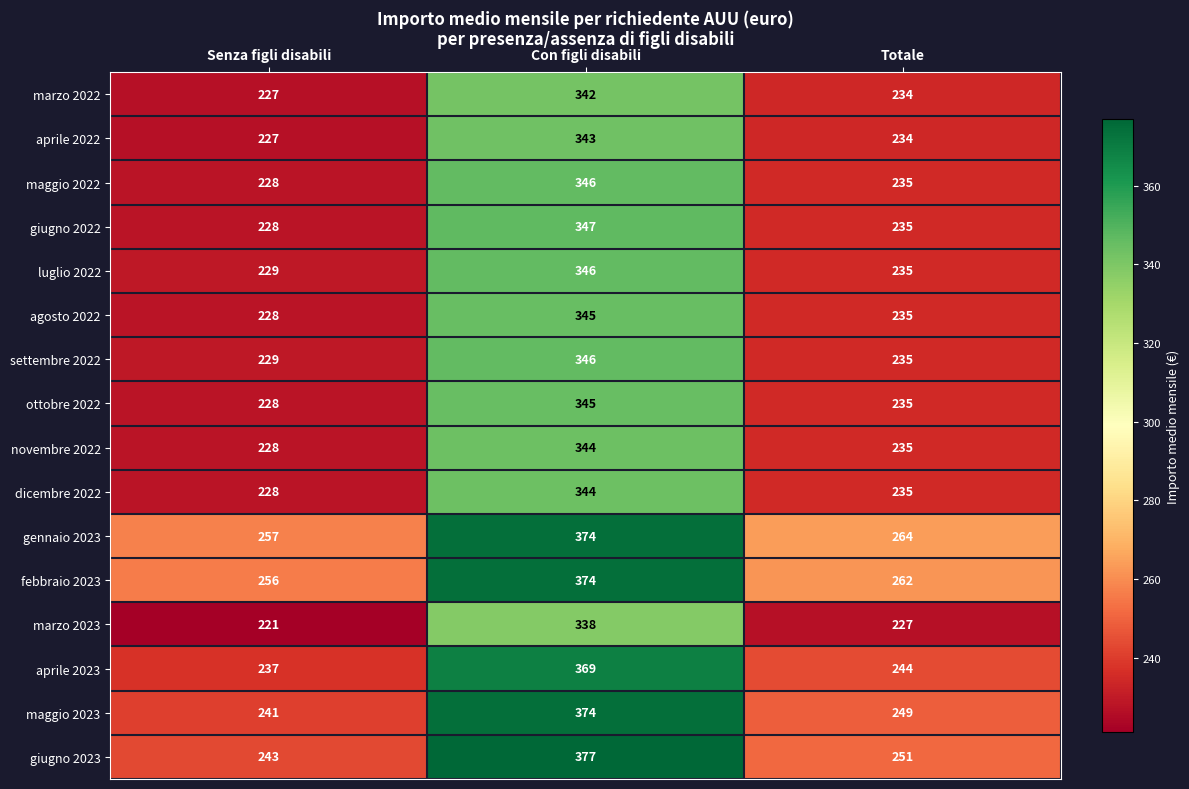

At which category is the sum across all series the highest?

Con figli disabili